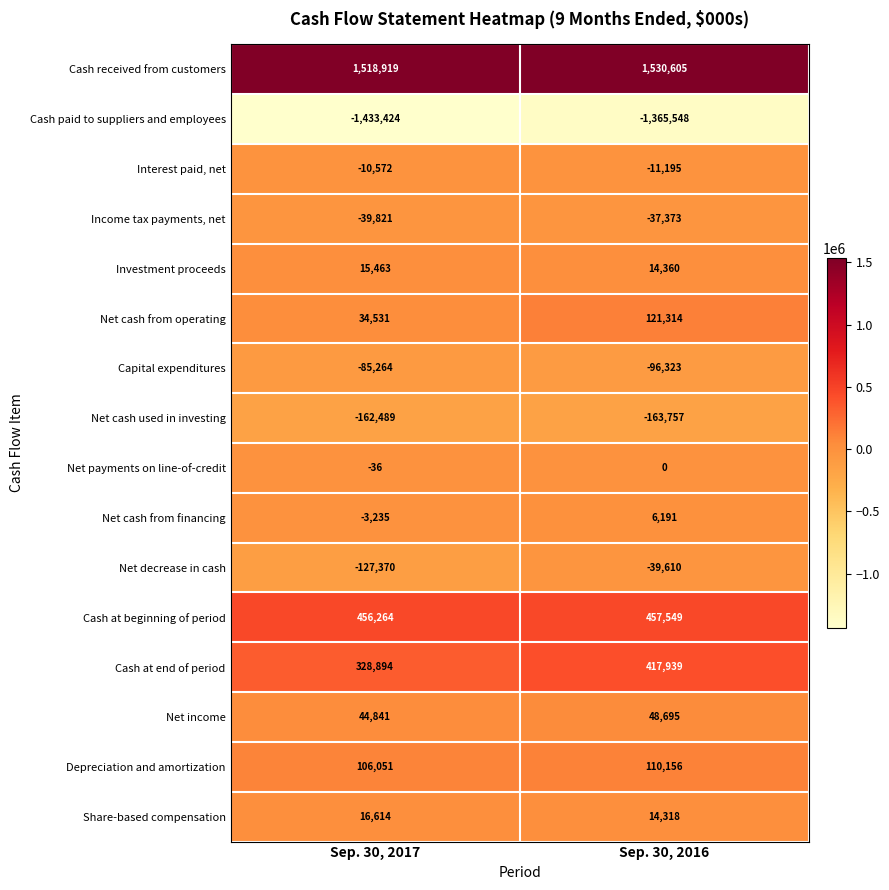

What is the difference between the maximum and minimum values in the Investment proceeds series?

1103